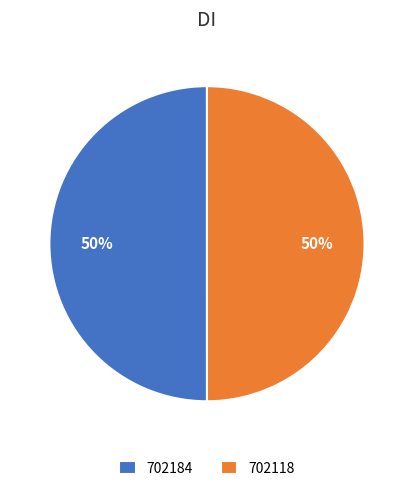

To the nearest percent, what is the average slice percentage?

50%